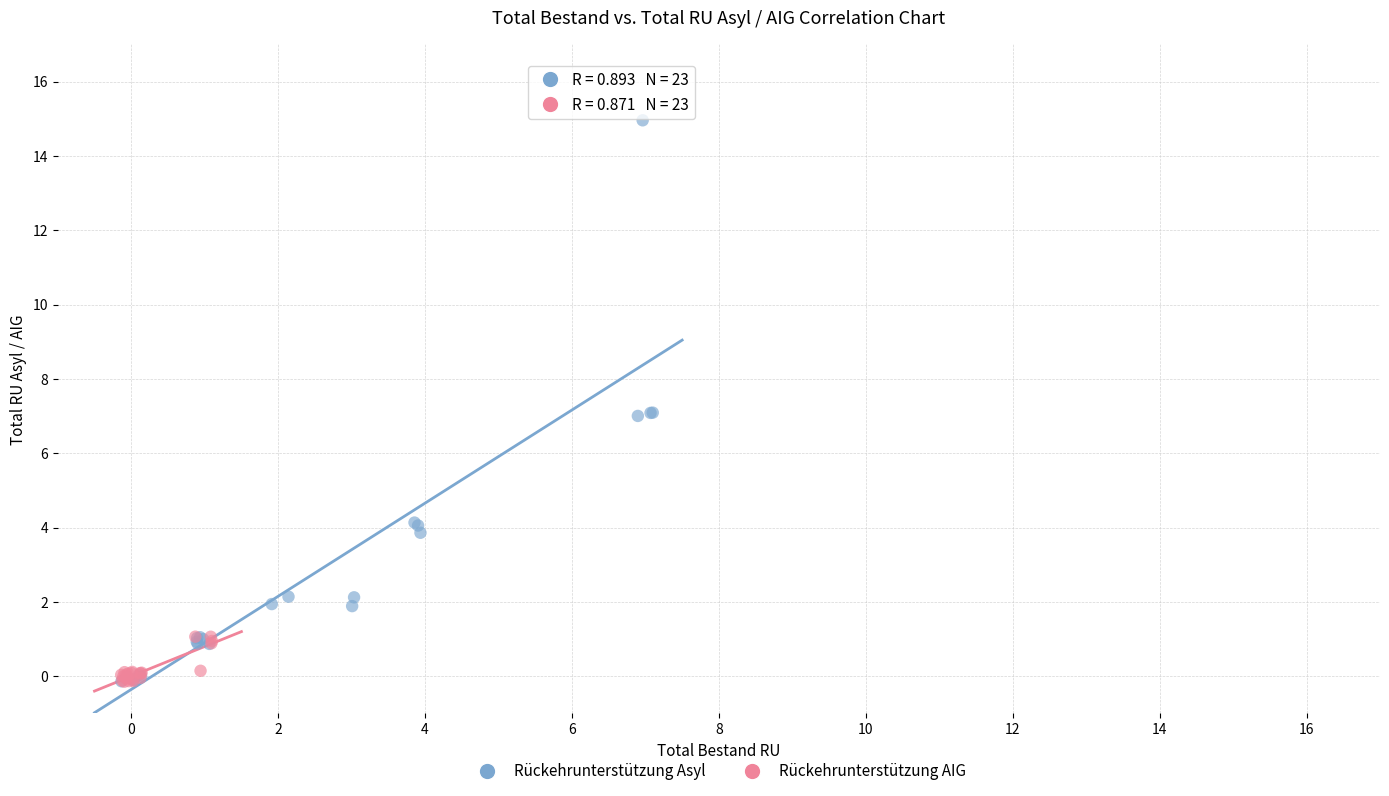

Which series has the largest Y range (max minus min)?

Rückehrunterstützung Asyl